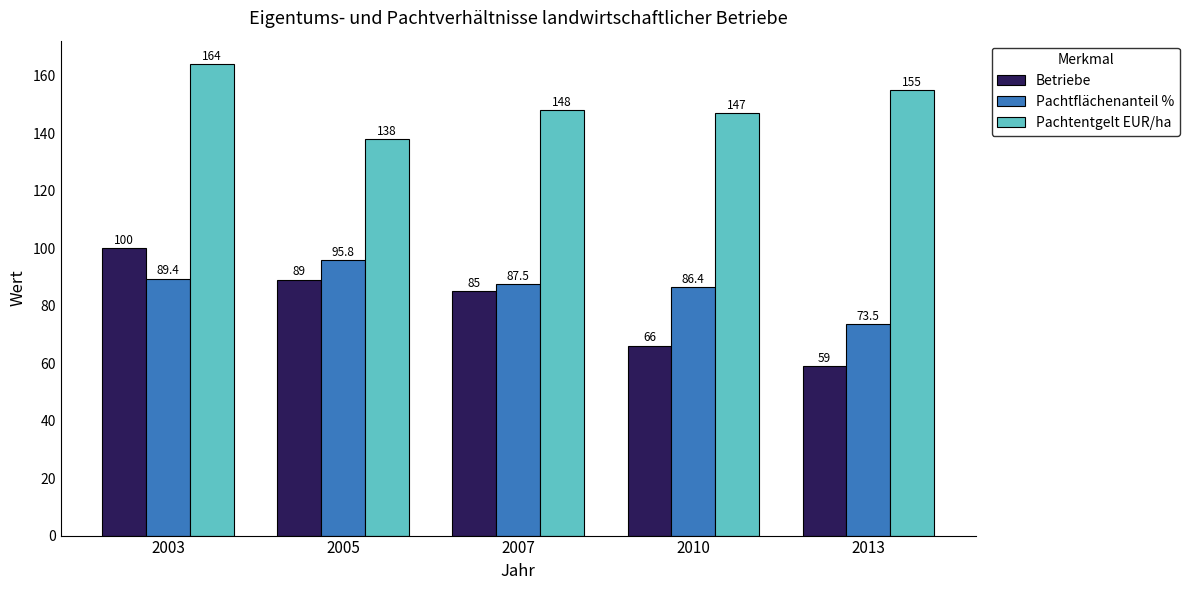

Rank the categories by Betriebe value from highest to lowest.

2003, 2005, 2007, 2010, 2013